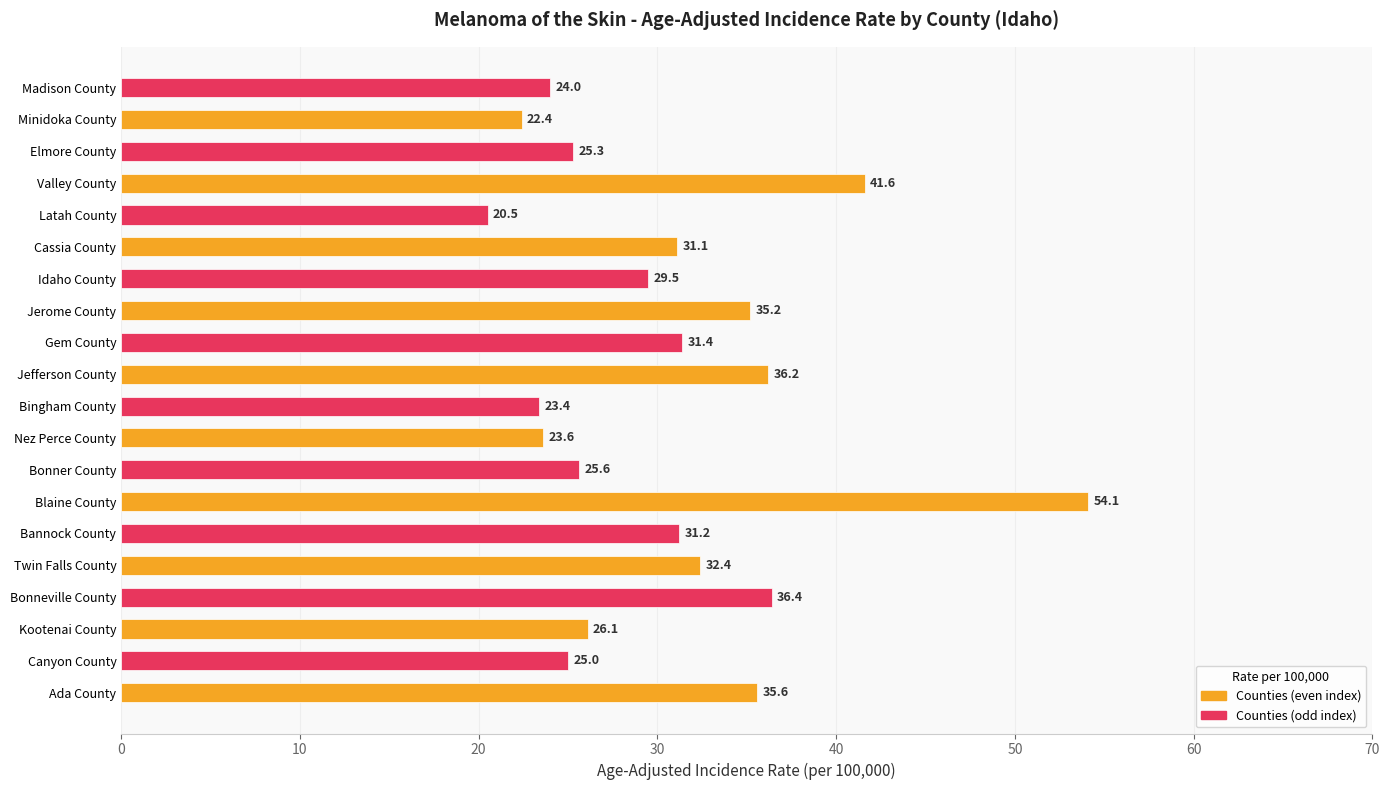

The chart shows a value of 37.2 at Blaine County. True or false?

False